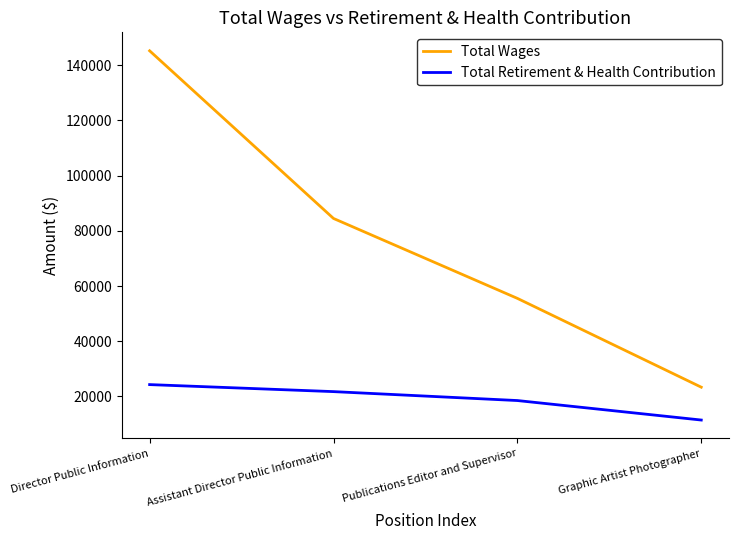

Is it true that Total Retirement & Health Contribution equals 12033 at Publications Editor and Supervisor?

False